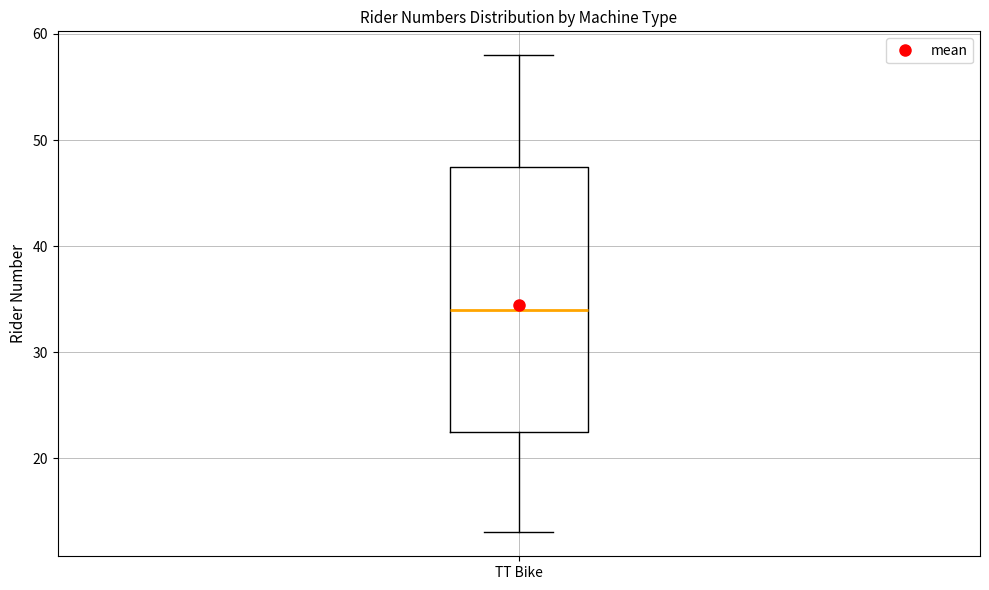

Read this box plot against the y-axis: the position of the median line, the range covered by the box, and the ends of both whiskers. The values are not printed on the chart, so give them approximately, as read against the axis.

median 34, box 23 to 48, whiskers 13 to 58